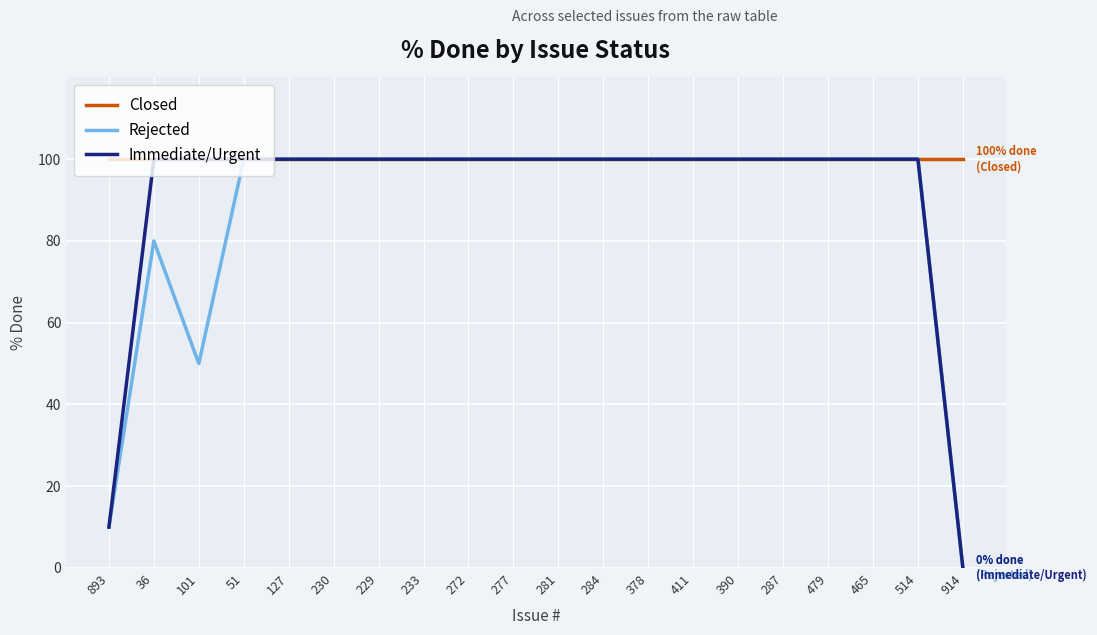

What is the spread (max minus min) of values at 36?

20